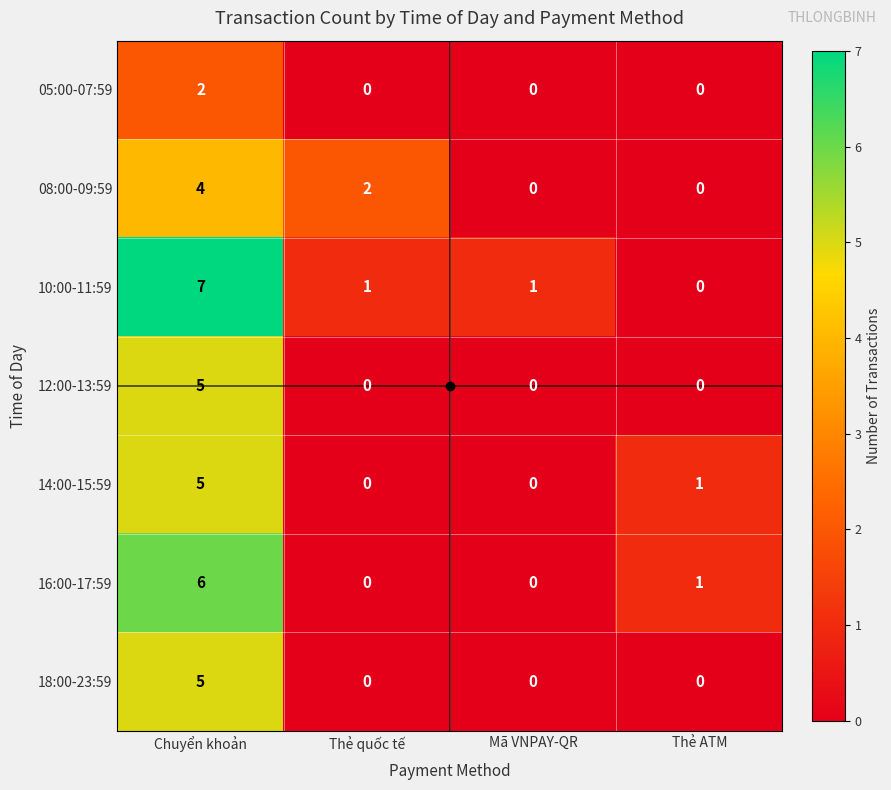

True or false: 10:00-11:59 has a value of 9 at Chuyển khoản.

False